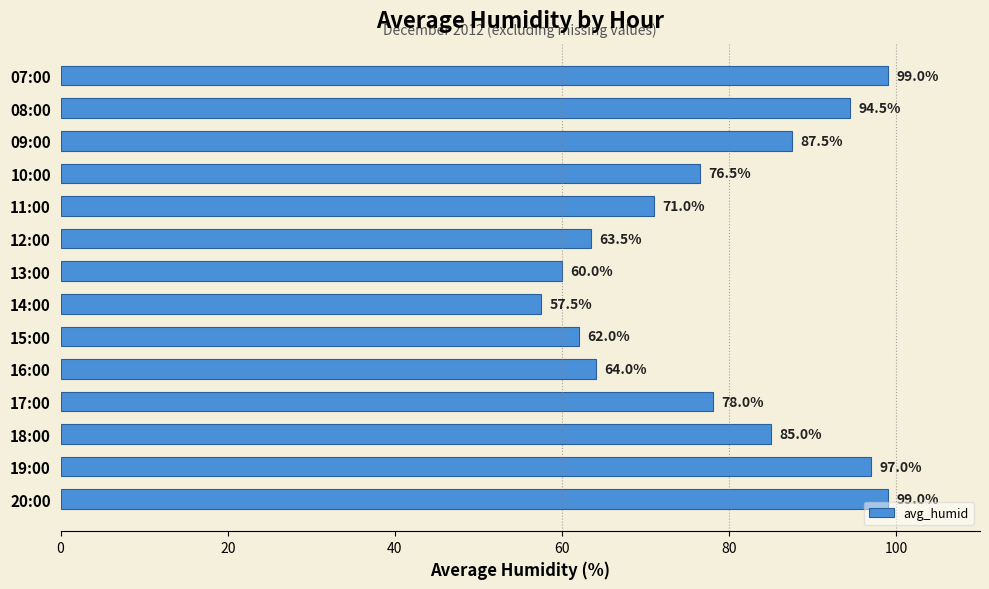

What is the sum of all values?

1094.5